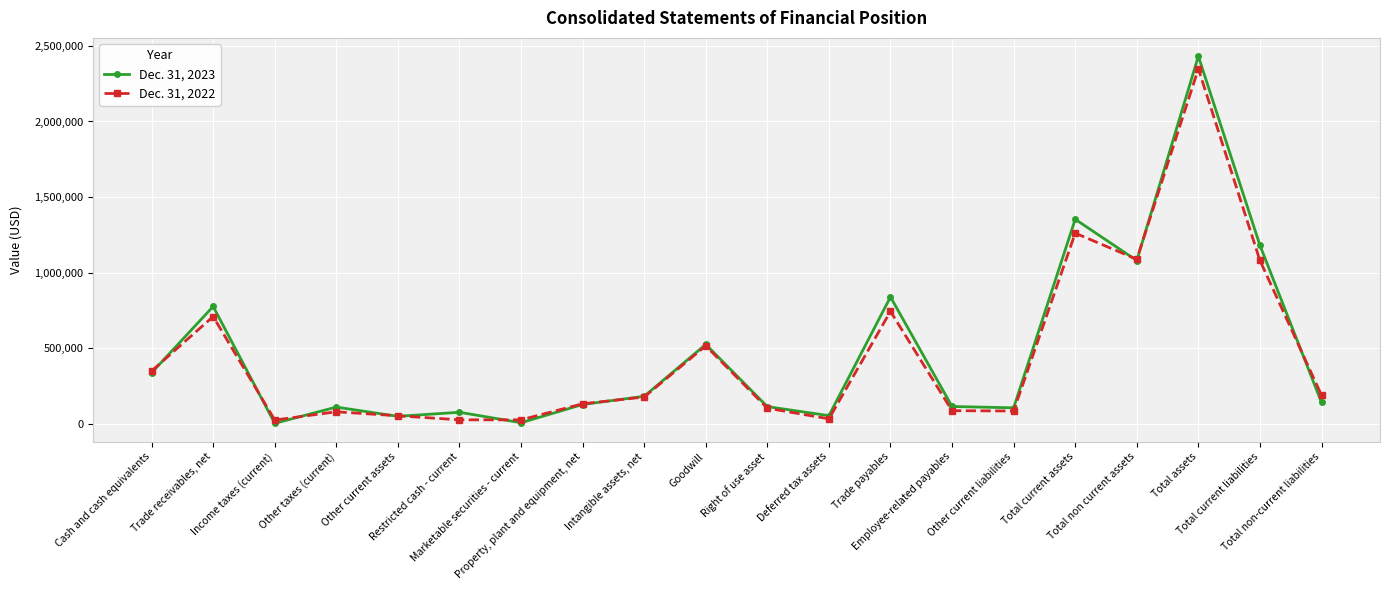

How many interior local peaks does the Dec. 31, 2023 series have?

7